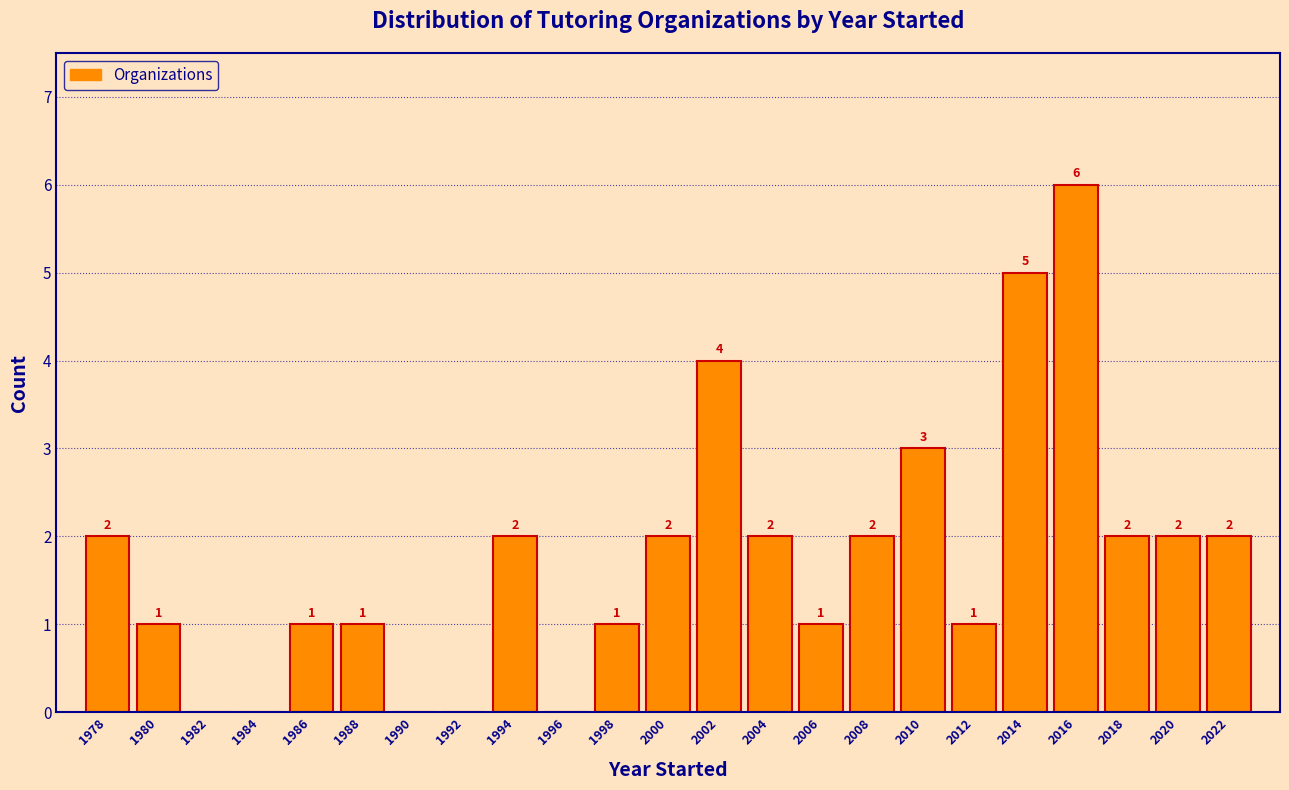

Over which range of the x-axis is the bar tallest?

2015 to 2017